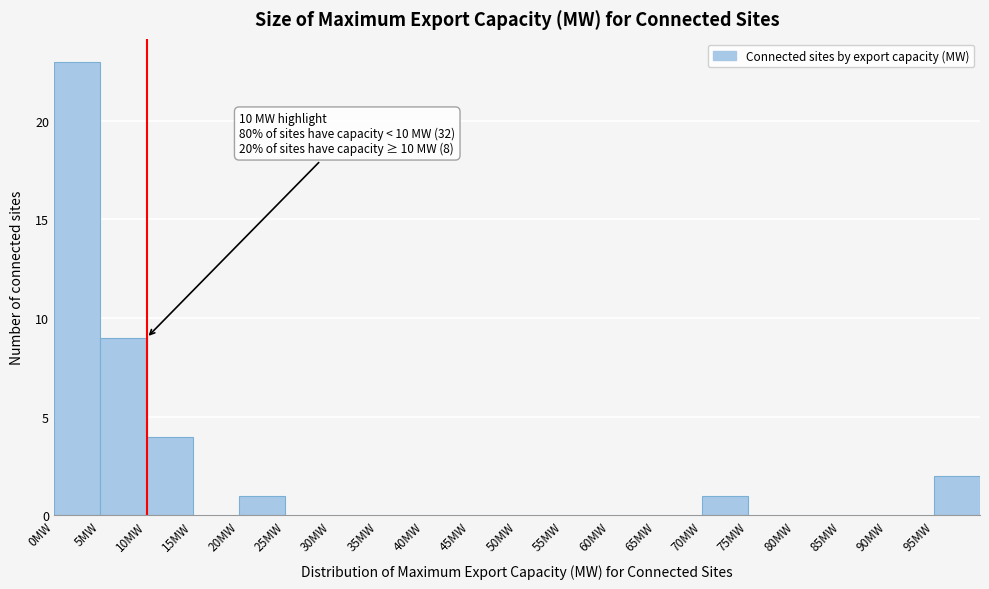

Which range on the x-axis has the tallest bar?

0 to 5